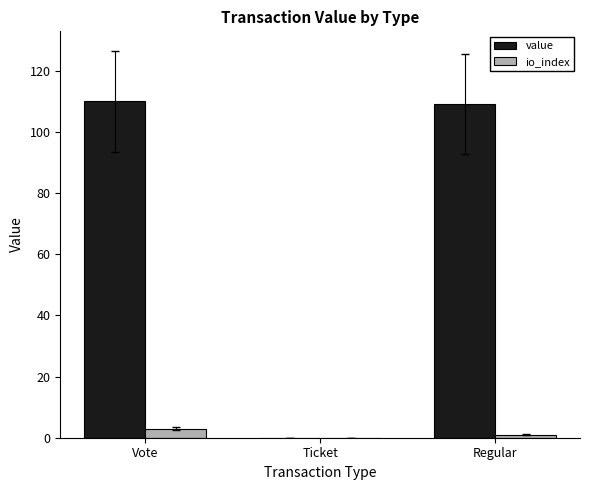

The value of value at Ticket is 0.0. True or false?

True